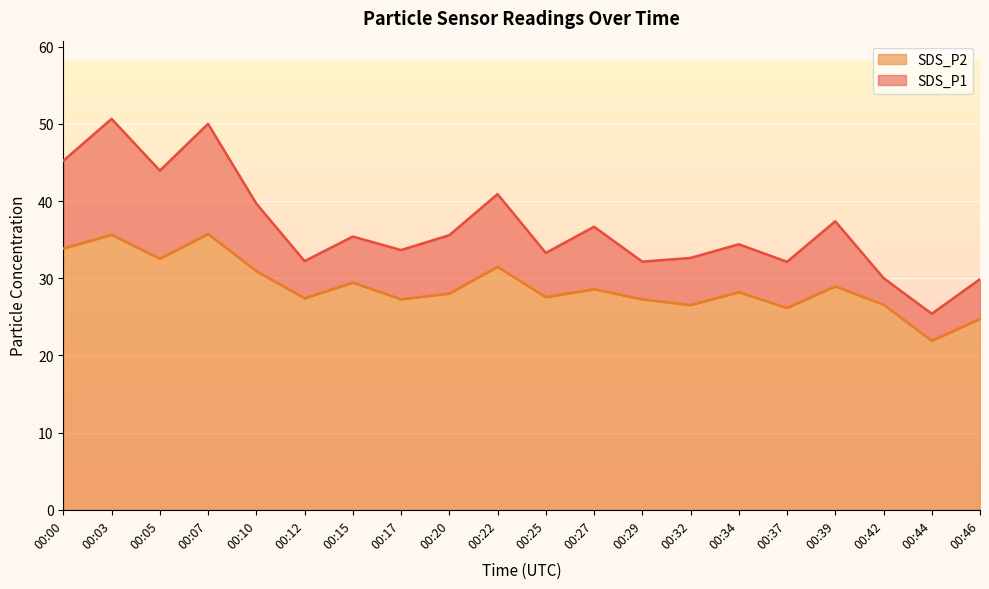

List the series in order of their overall mean, highest first.

SDS_P1, SDS_P2